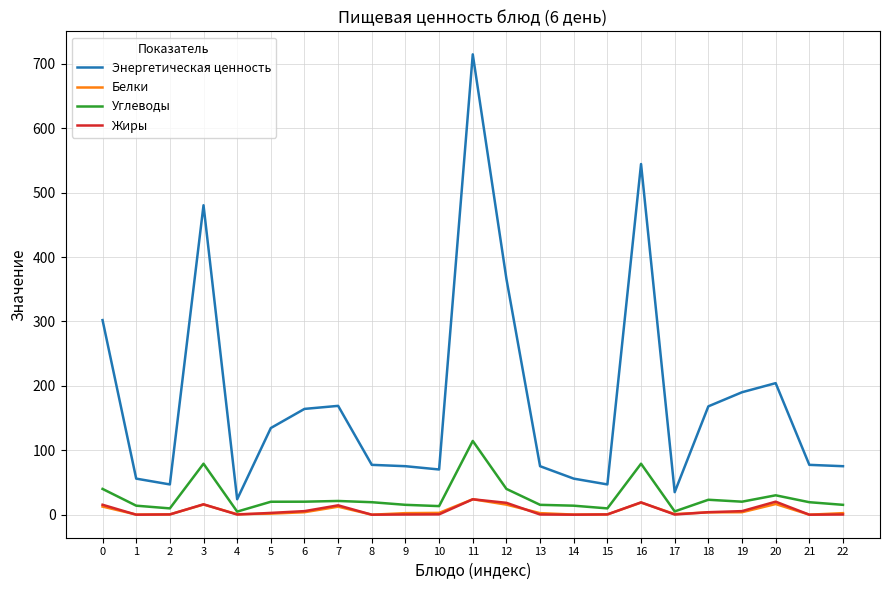

Which series has the widest spread of values?

Энергетическая ценность